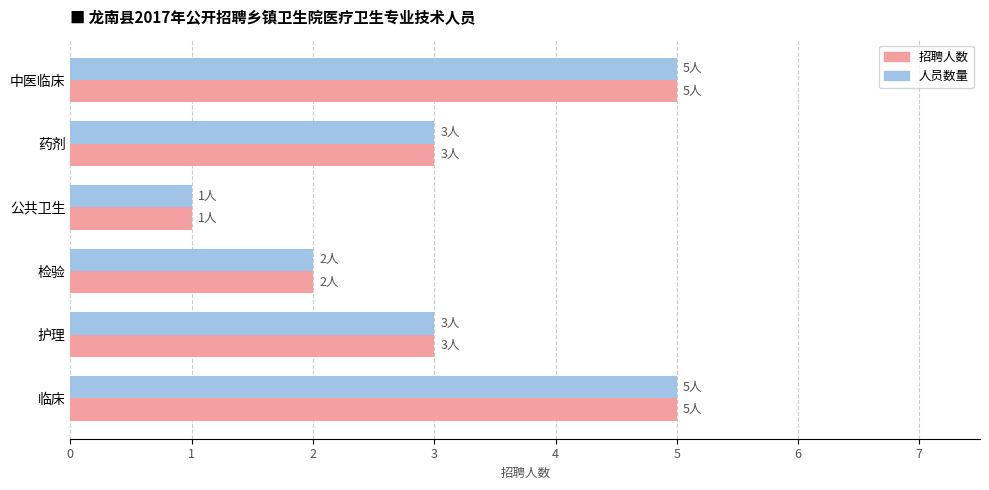

True or false: 招聘人数 has a value of 9 at 中医临床.

False